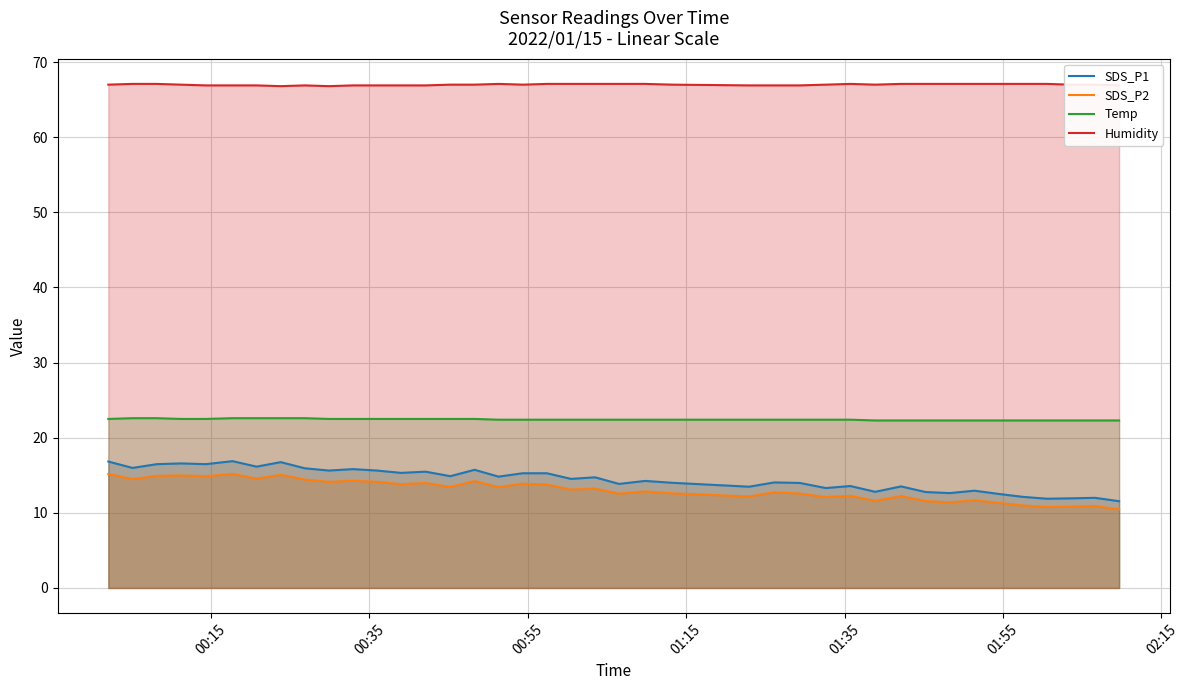

At how many categories does at least one series exceed 31?

40